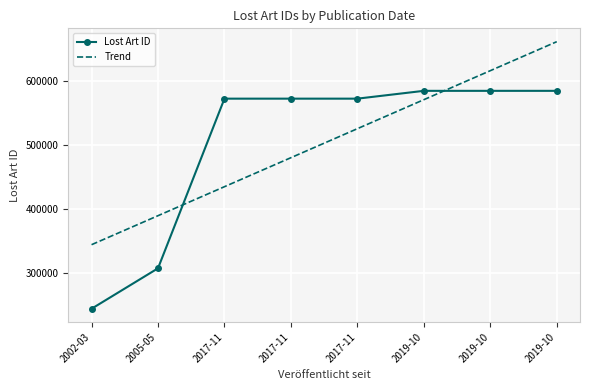

After their last crossing, which series has the higher values: Lost Art ID or Trend?

Trend